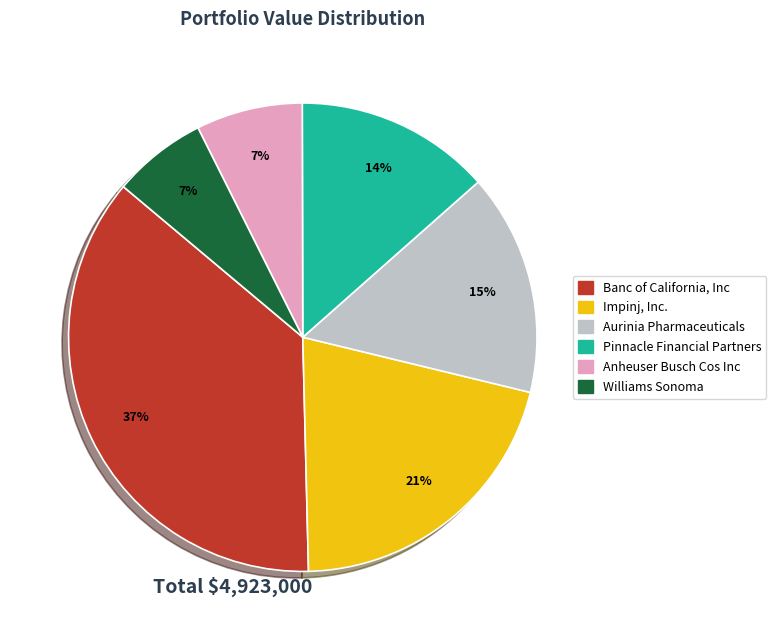

Do Aurinia Pharmaceuticals and Williams Sonoma together represent more than half of the pie?

No